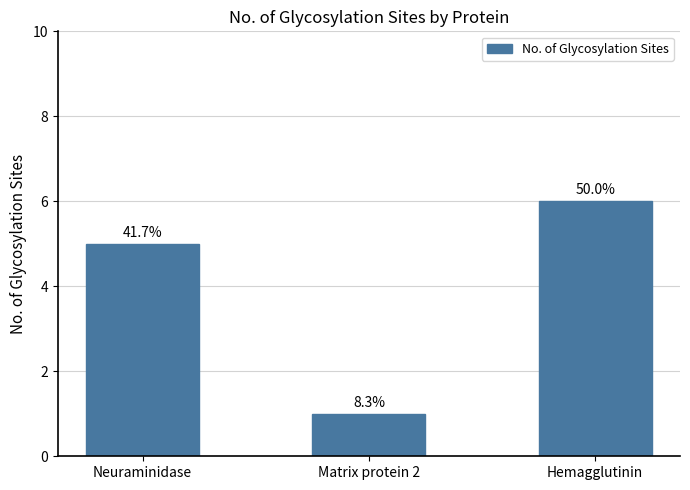

How many bars are there in total?

3